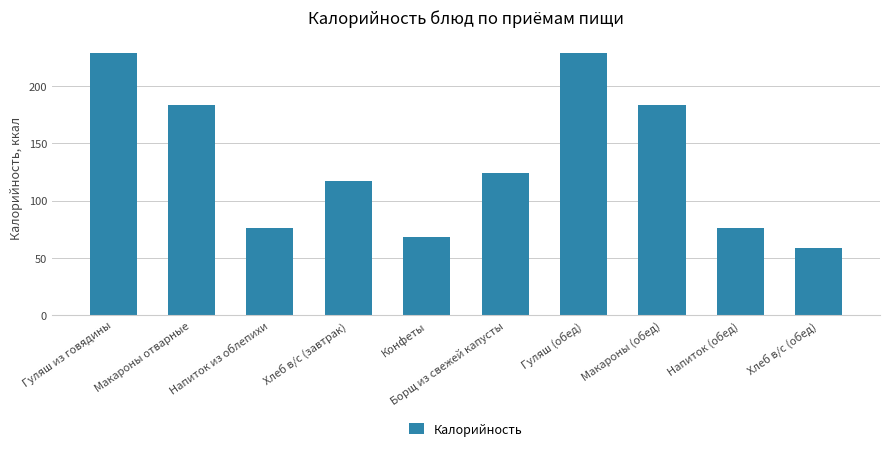

How many values are below 123?

5